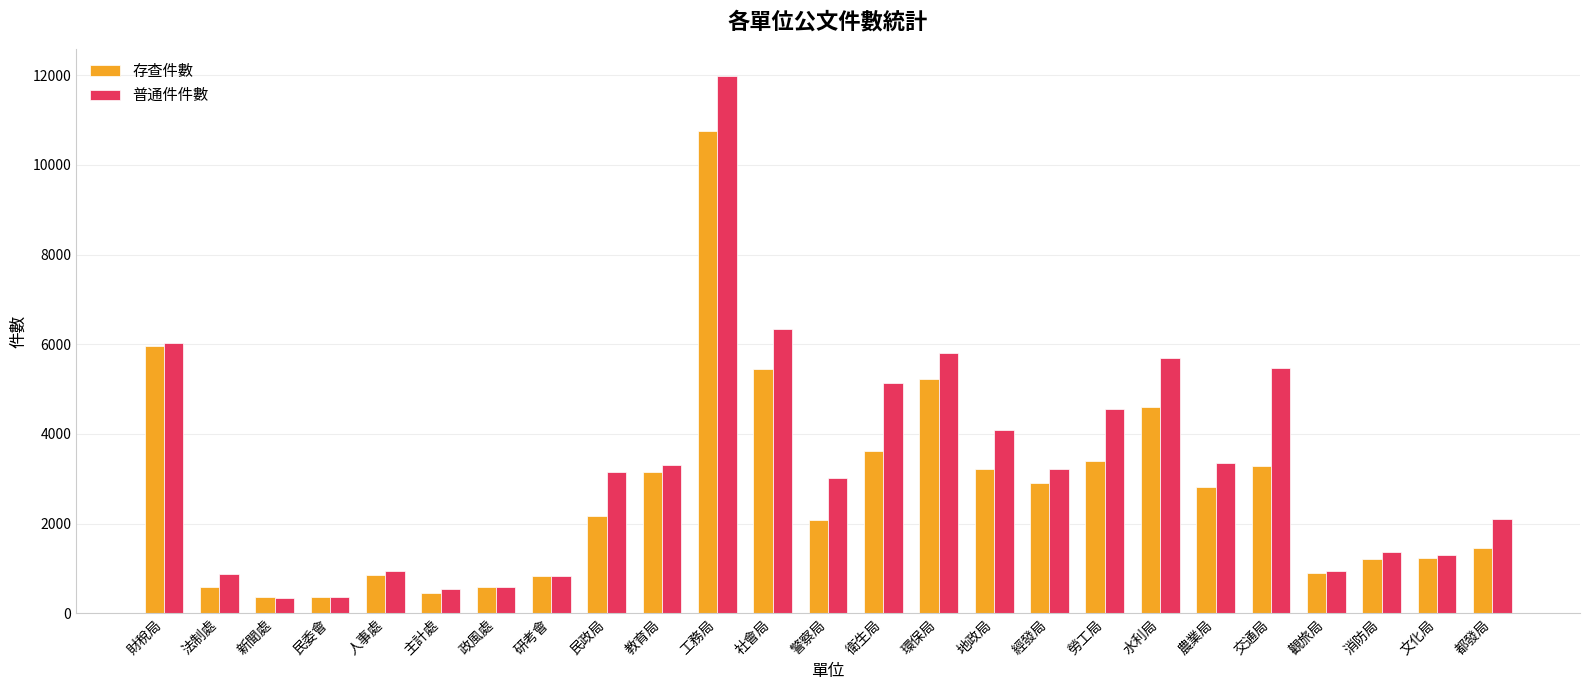

Where does the 普通件件數 series first go above 3156?

財稅局